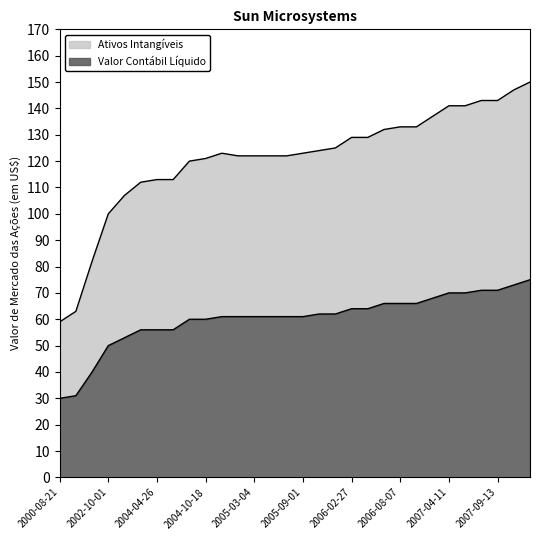

What is the difference between the second highest and second lowest values?

84